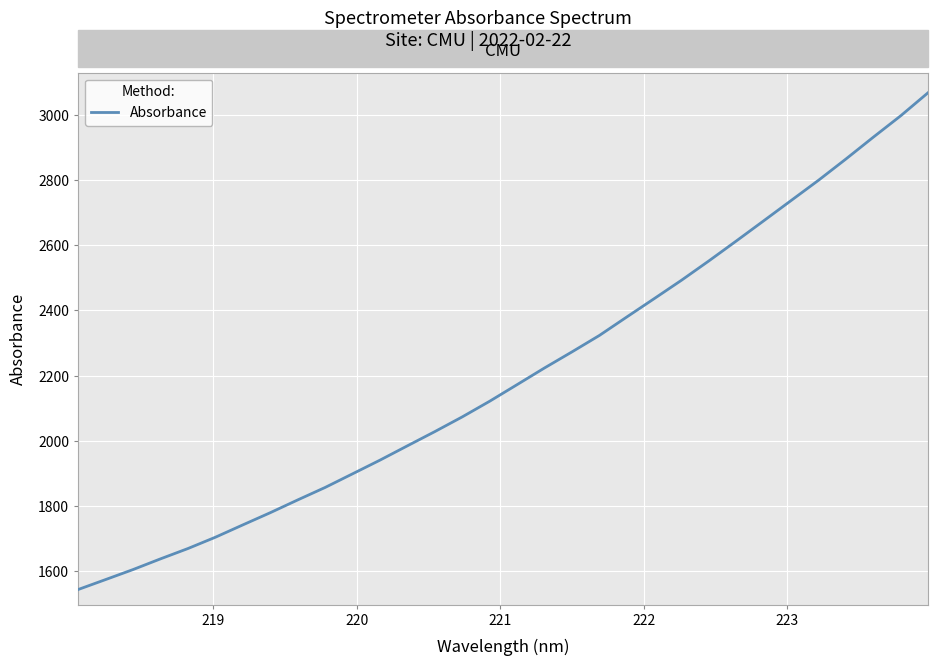

What is the greatest value displayed?

3067.8